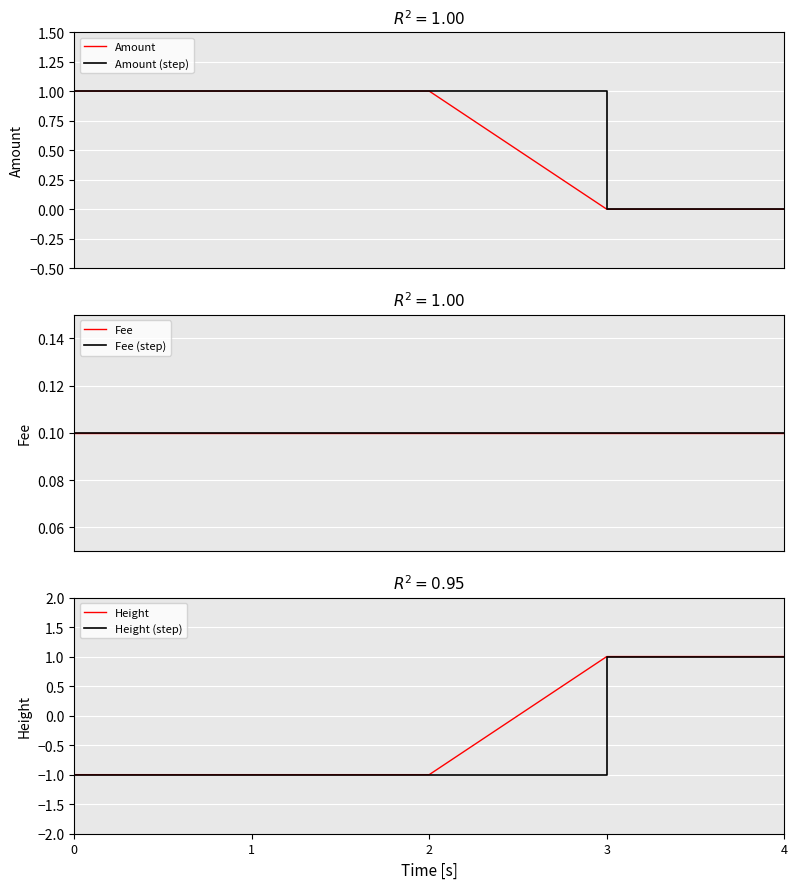

What is the minimum value for Fee?

0.1